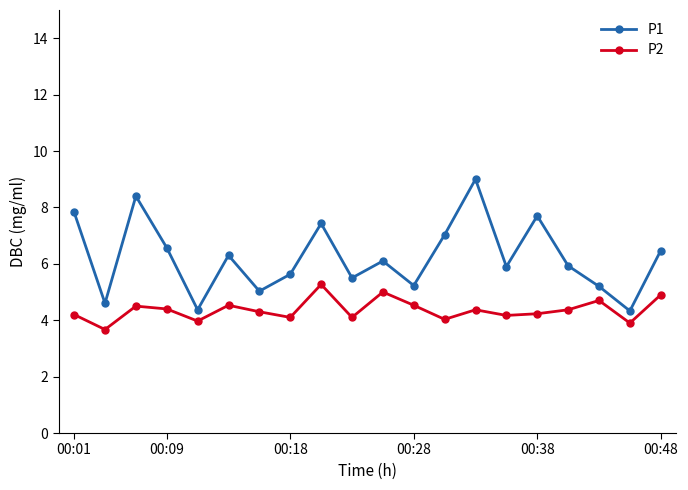

What is the minimum value for P1?

4.3